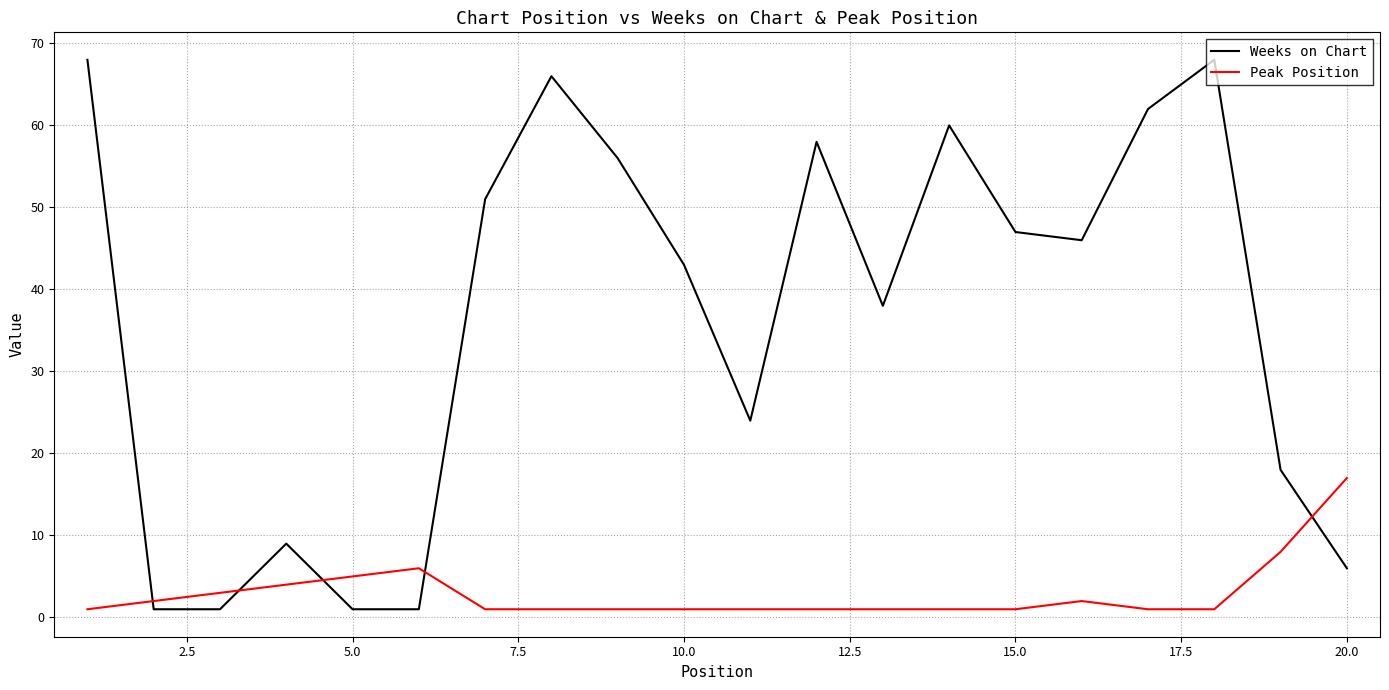

What is the sum of all Peak Position values?

59